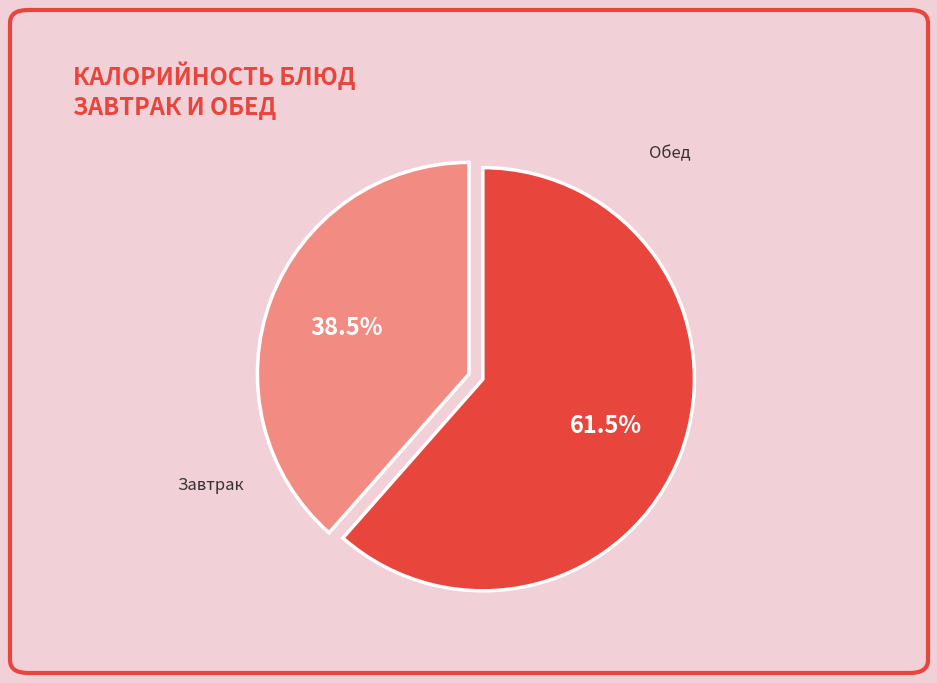

Does any single category account for the majority?

Yes